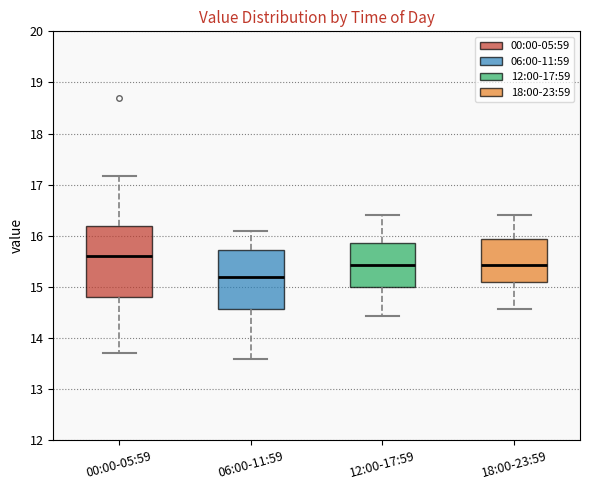

Reading left to right, read every box against the y-axis: the position of its median line, the range the box covers, and the ends of its whiskers. The values are not printed on the chart, so give them approximately, as read against the axis.

00:00-05:59: median 15.6, box 14.8 to 16.2, whiskers 13.7 to 17.2
06:00-11:59: median 15.2, box 14.6 to 15.7, whiskers 13.6 to 16.1
12:00-17:59: median 15.4, box 15.0 to 15.9, whiskers 14.4 to 16.4
18:00-23:59: median 15.4, box 15.1 to 15.9, whiskers 14.6 to 16.4